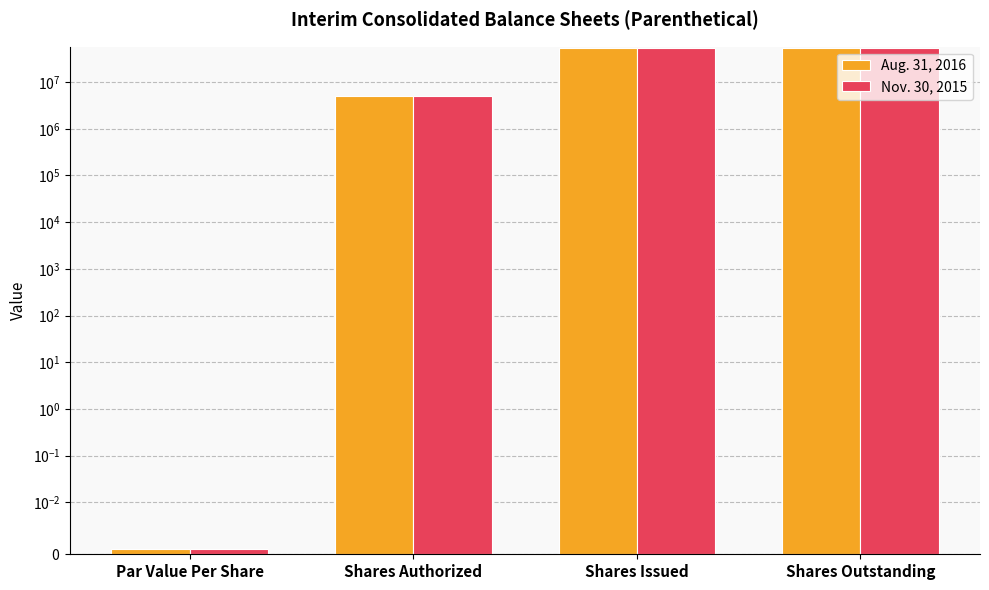

What is the maximum value shown in the chart?

54615642.0